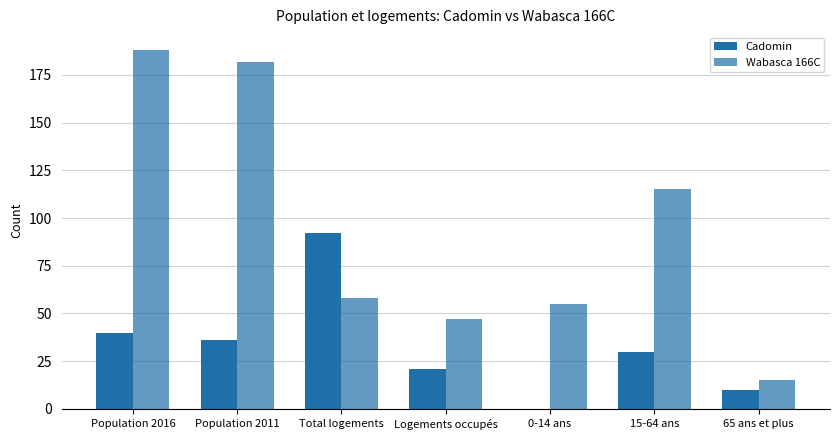

True or false: Wabasca 166C has a value of 50 at 15-64 ans.

False